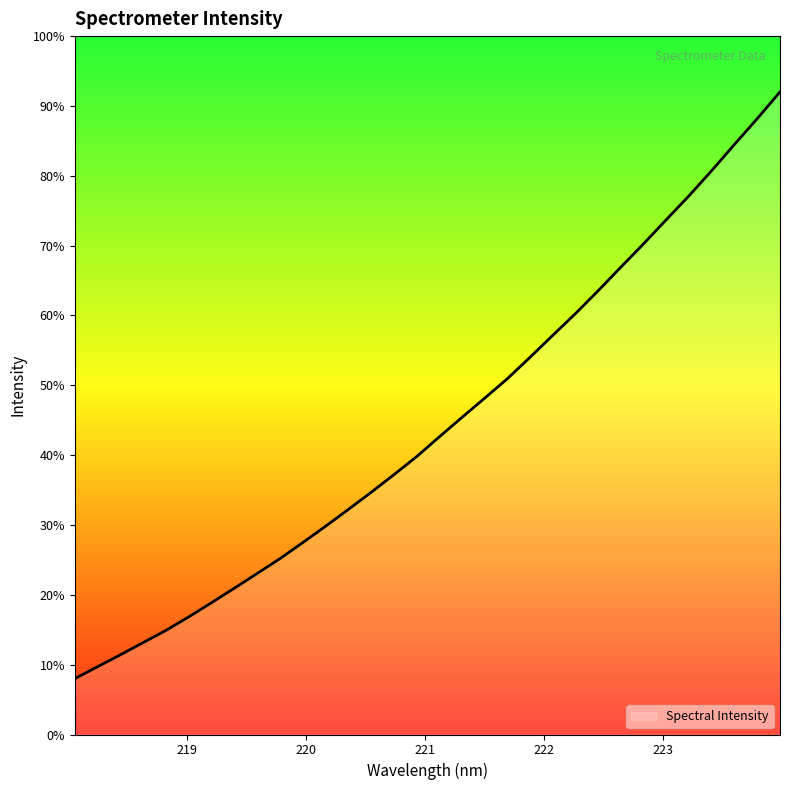

At which category does the chart reach its peak across all series?

223.9802